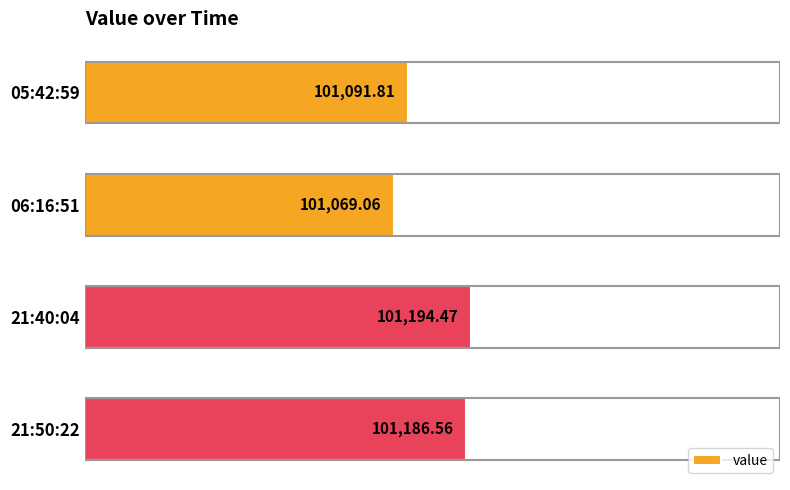

What is the change in value from 06:16:51 to 21:40:04?

+125.4